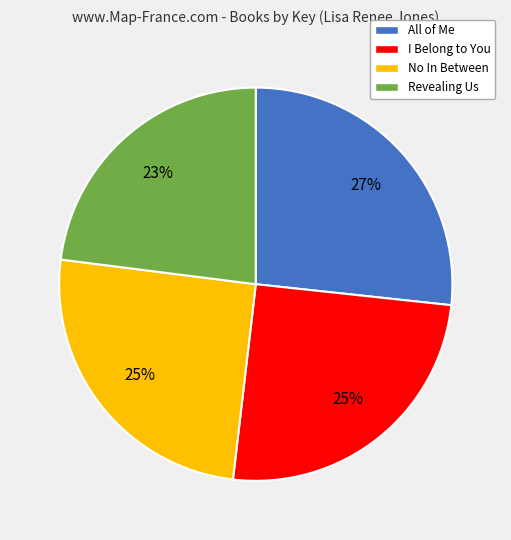

How many segments does this pie chart have?

4